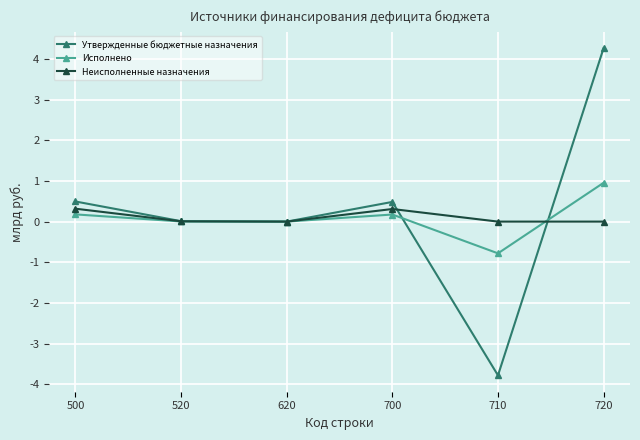

What is the maximum value shown in the chart?

4.3